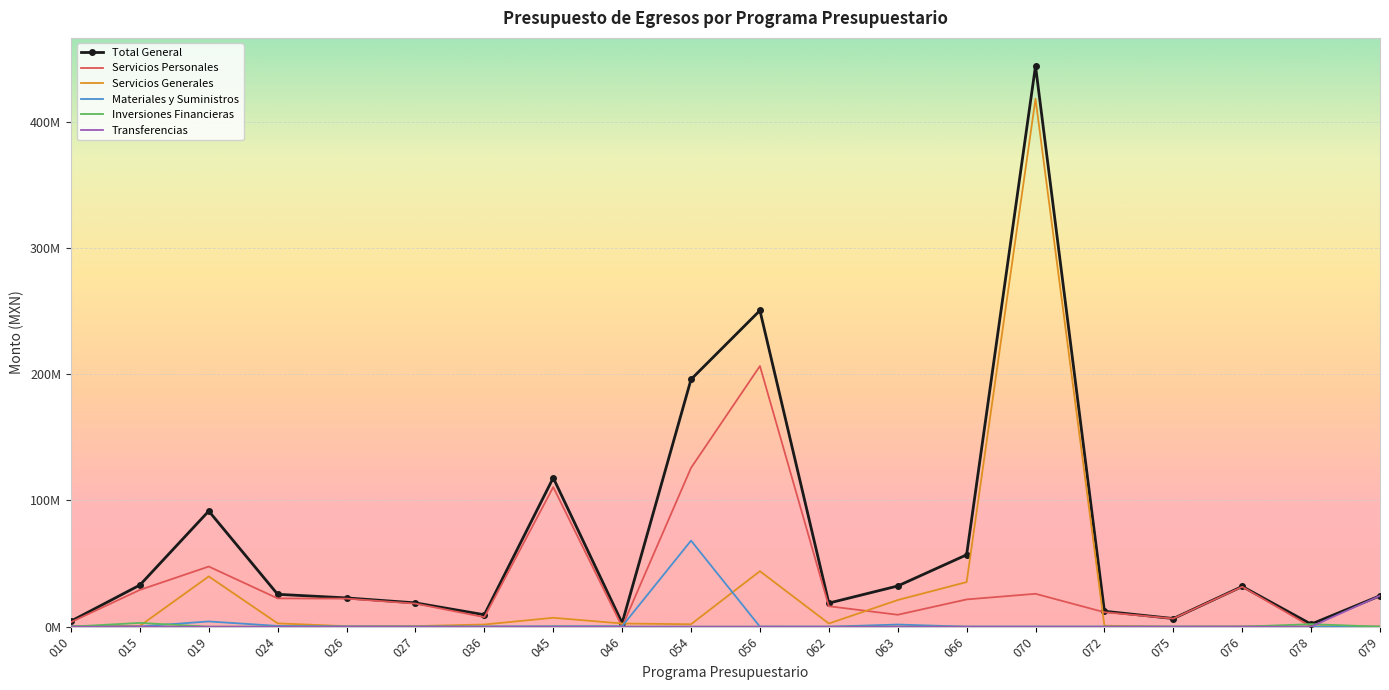

Which series has the largest range (max minus min)?

Total General